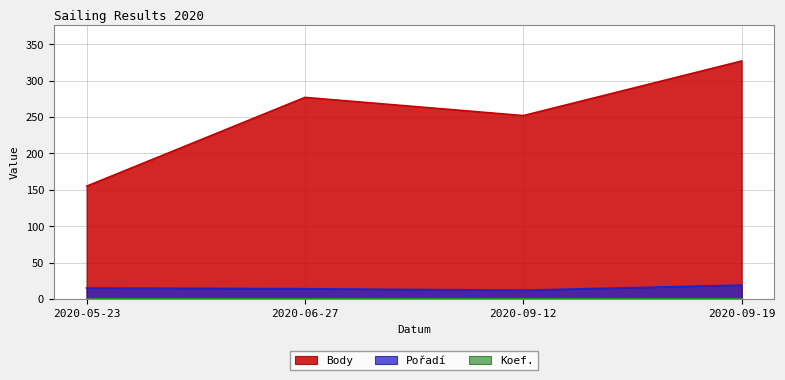

True or false: Pořadí and Body cross at least once.

False